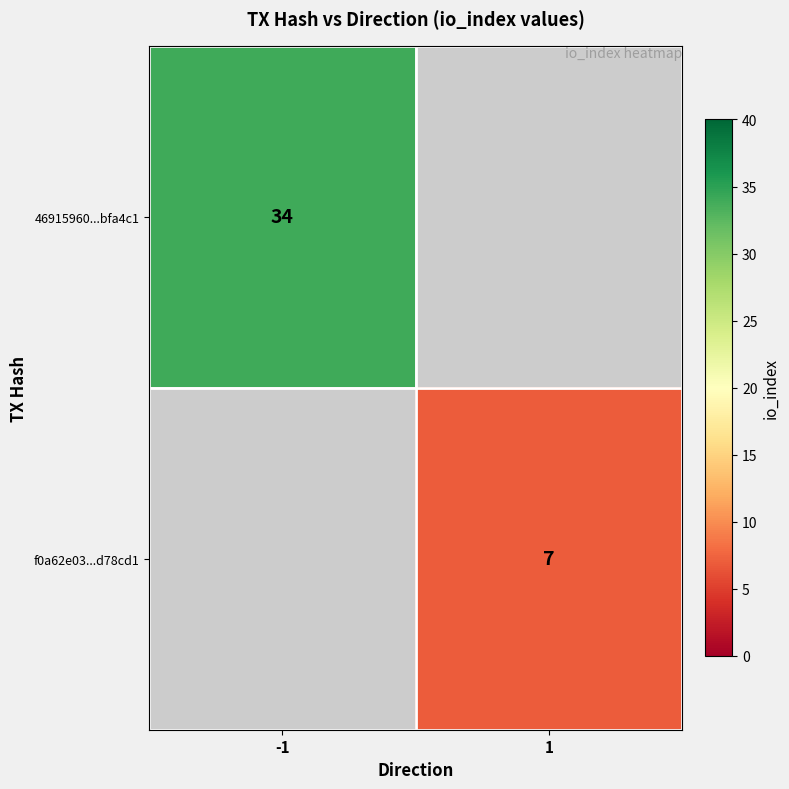

Count the number of categories in the chart.

2